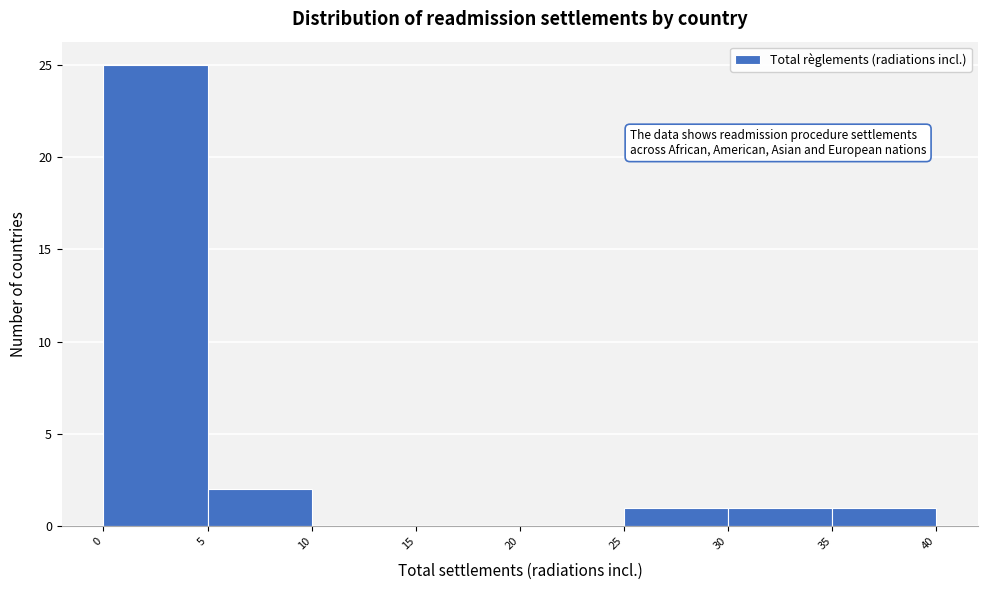

Reading left to right, list every bar in this chart as the range it spans on the x-axis followed by its height. The values are not printed on the chart, so give them approximately, as read against the axis.

0 to 5: 25
5 to 10: 2
10 to 15: 0
15 to 20: 0
20 to 25: 0
25 to 30: 1
30 to 35: 1
35 to 40: 1